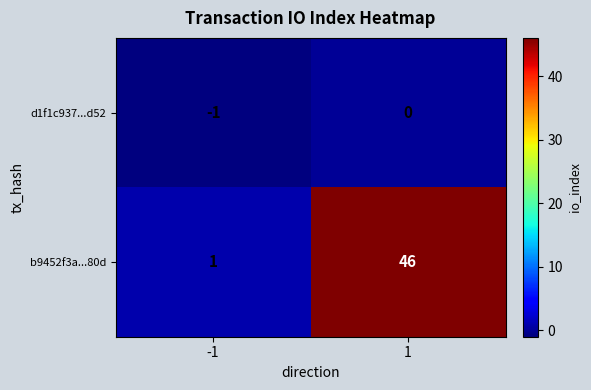

How many negative values does the d1f1c937...d52 series have?

1